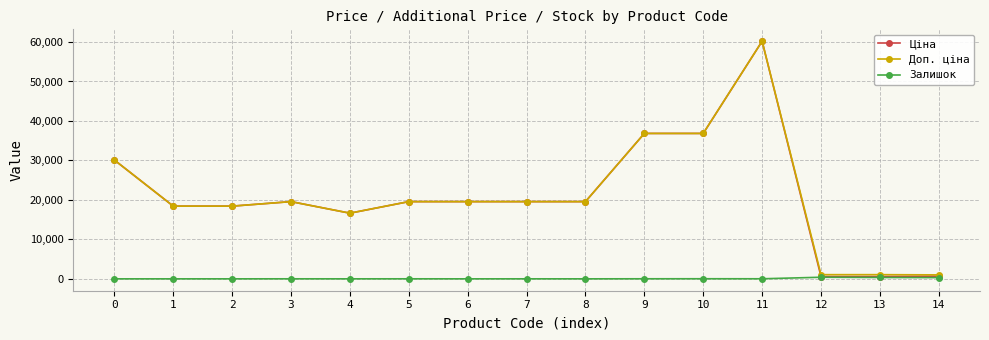

What is the spread (max minus min) of values at 8?

19564.9